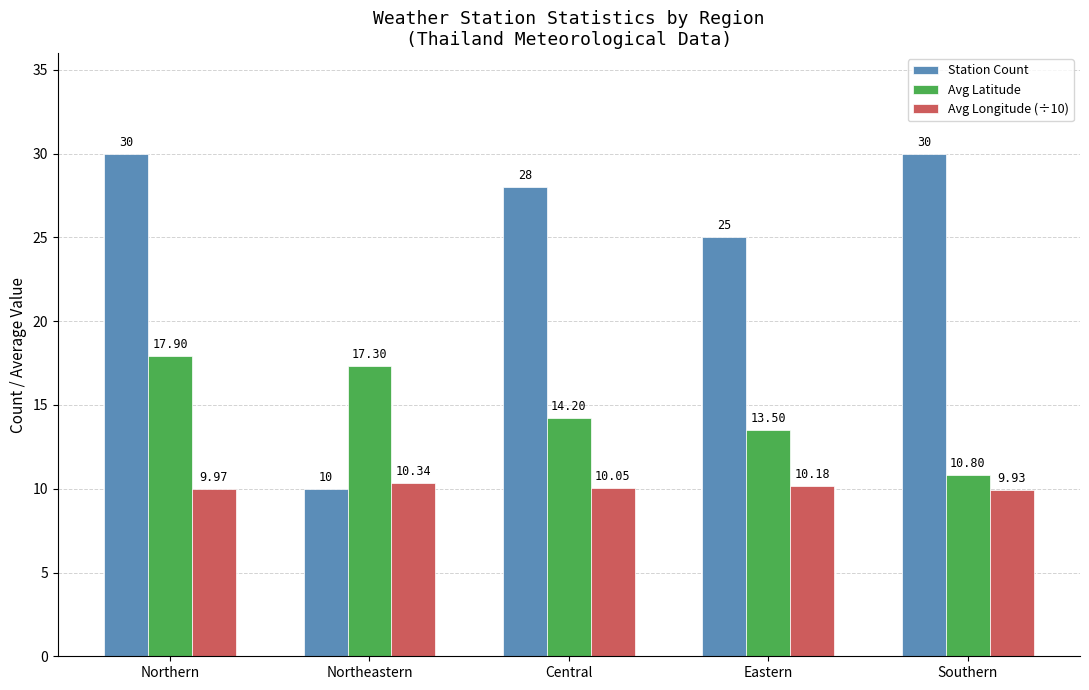

What position from the left is Northeastern?

2